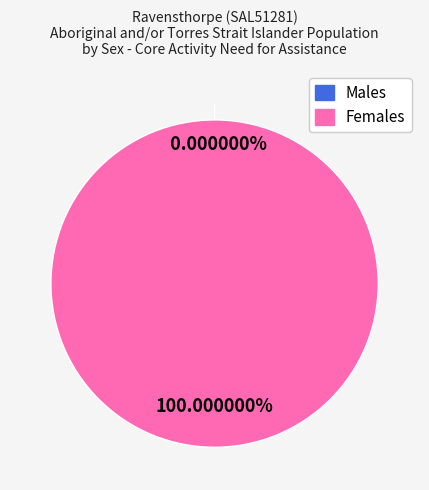

What is the change in value from Males to Females?

+8